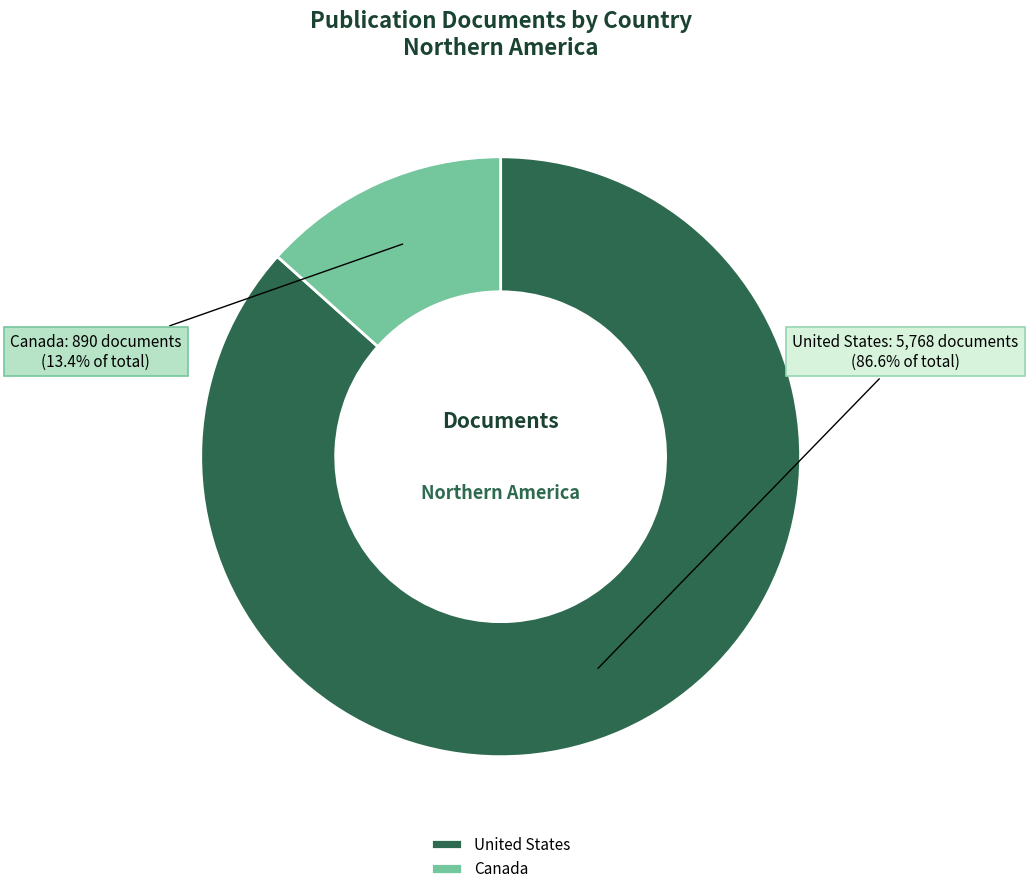

Between Canada and United States, which is larger?

United States